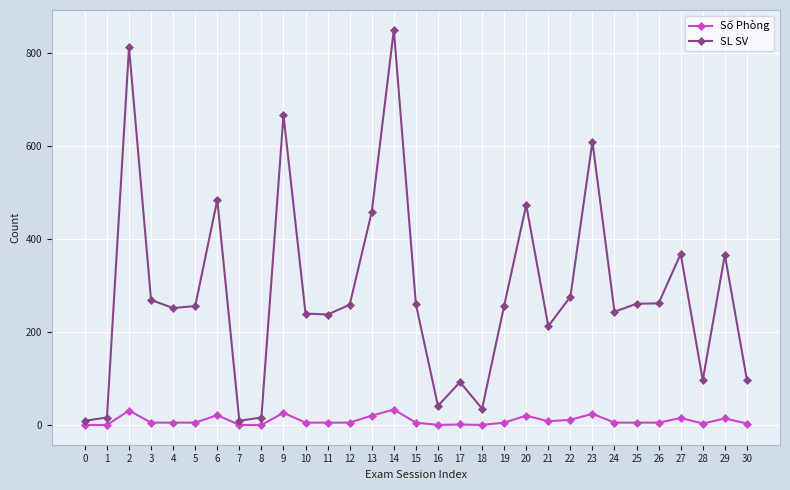

What is the maximum value for SL SV?

849